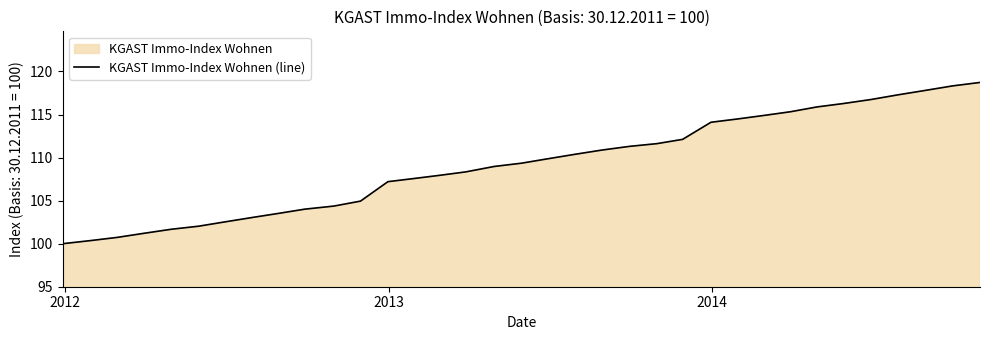

How many lines are shown in the chart?

1